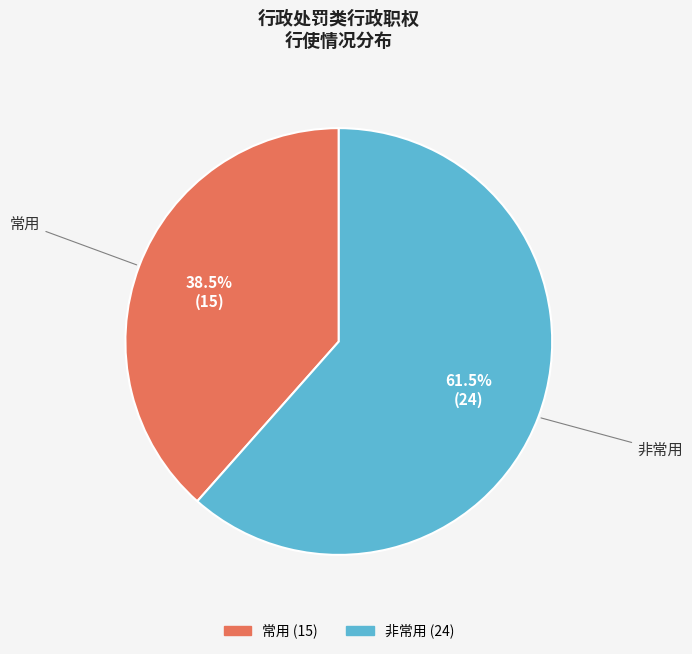

The 非常用 slice represents 49% of the pie. True or false?

False